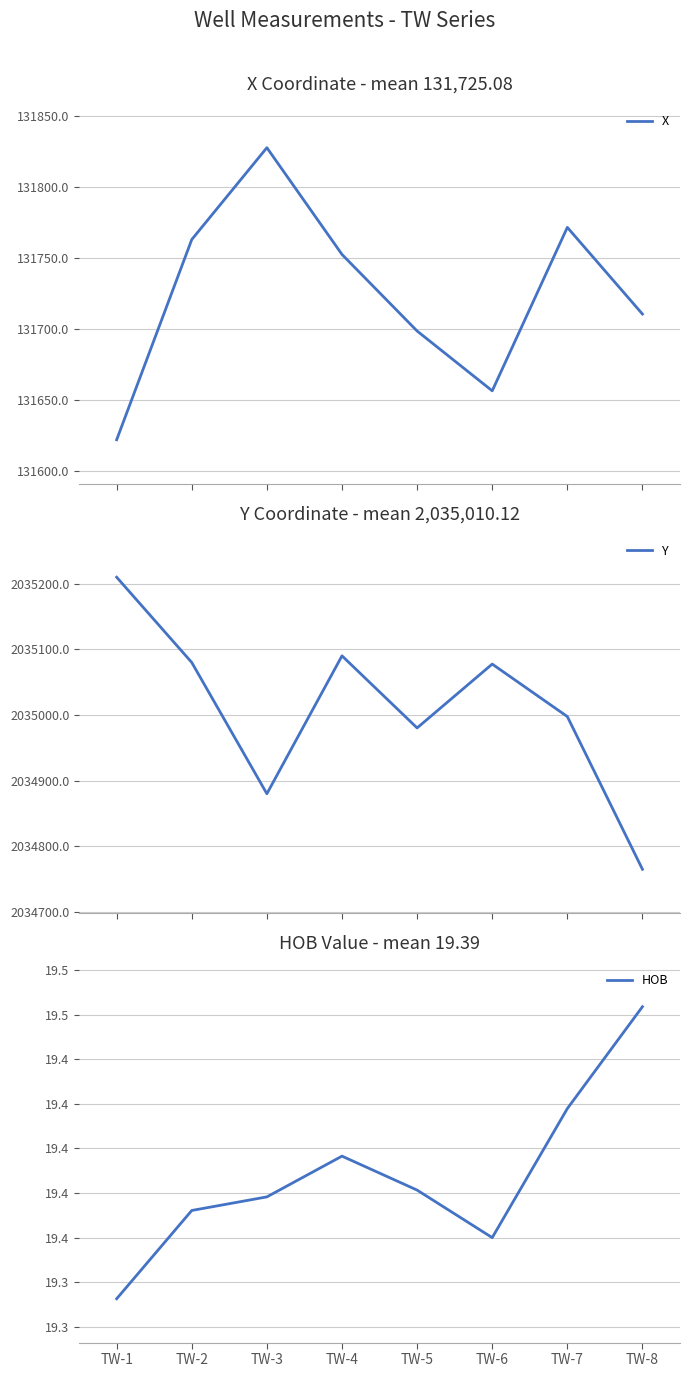

At which category does X reach its first local valley?

TW-6